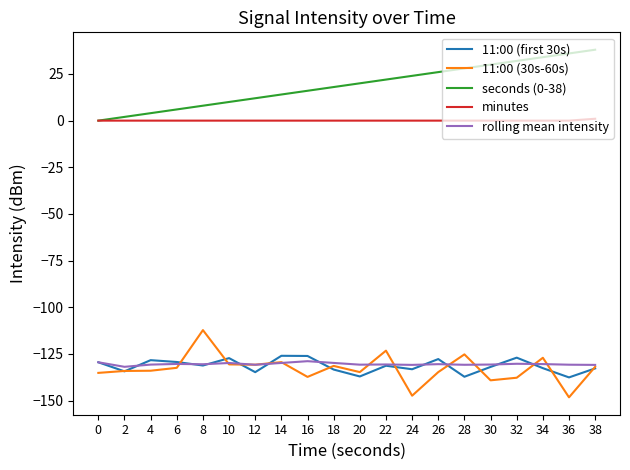

True or false: 11:00 (first 30s) and seconds (0-38) intersect in this chart.

False